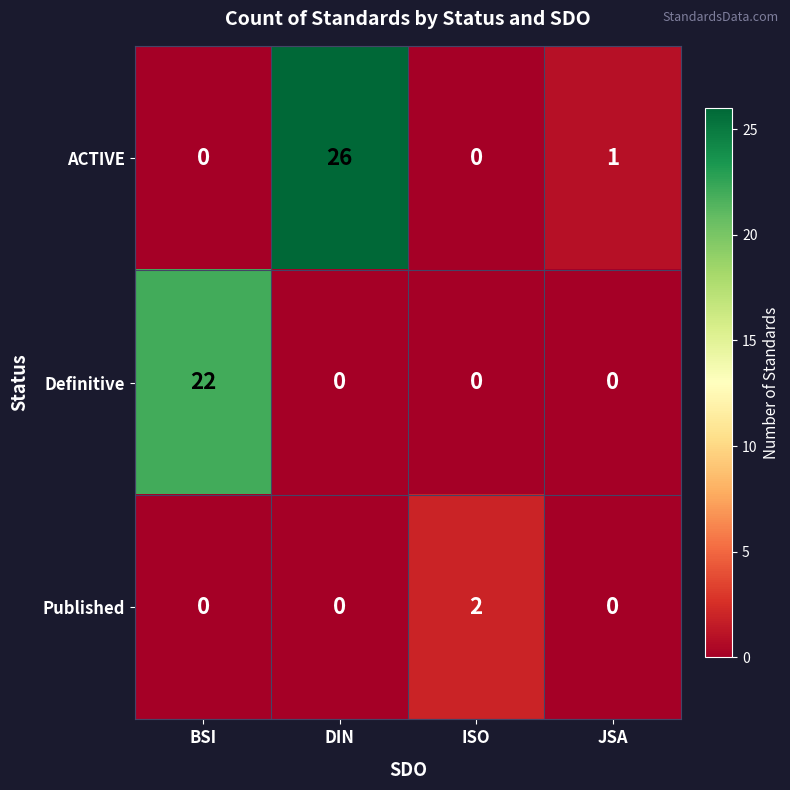

Which series has the largest range (max minus min)?

ACTIVE